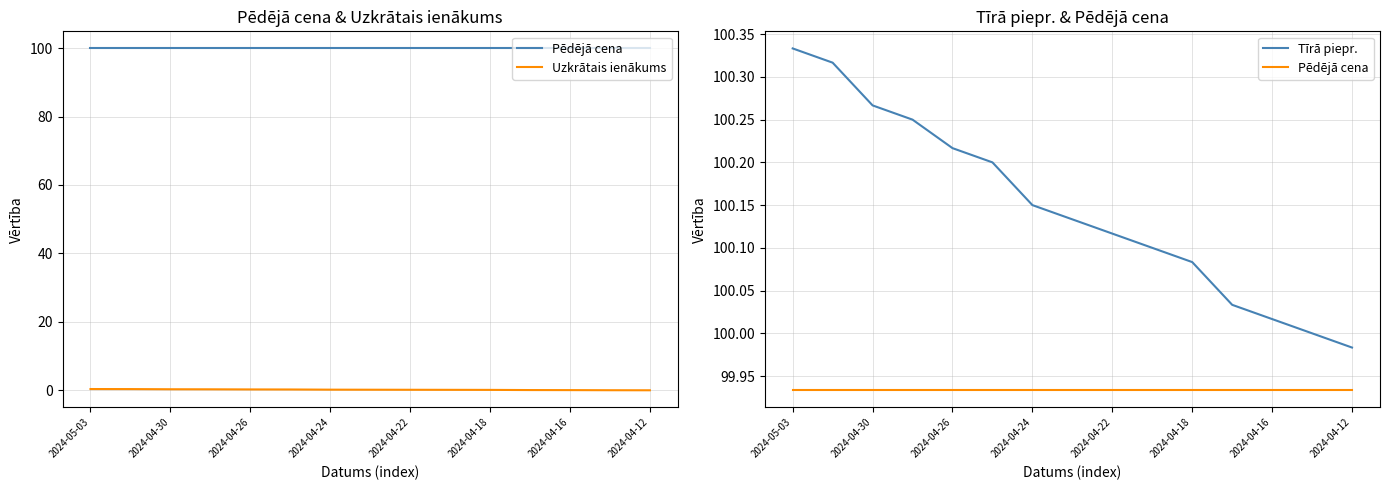

The Pēdējā cena series shows 175.1 at 2024-04-16. True or false?

False